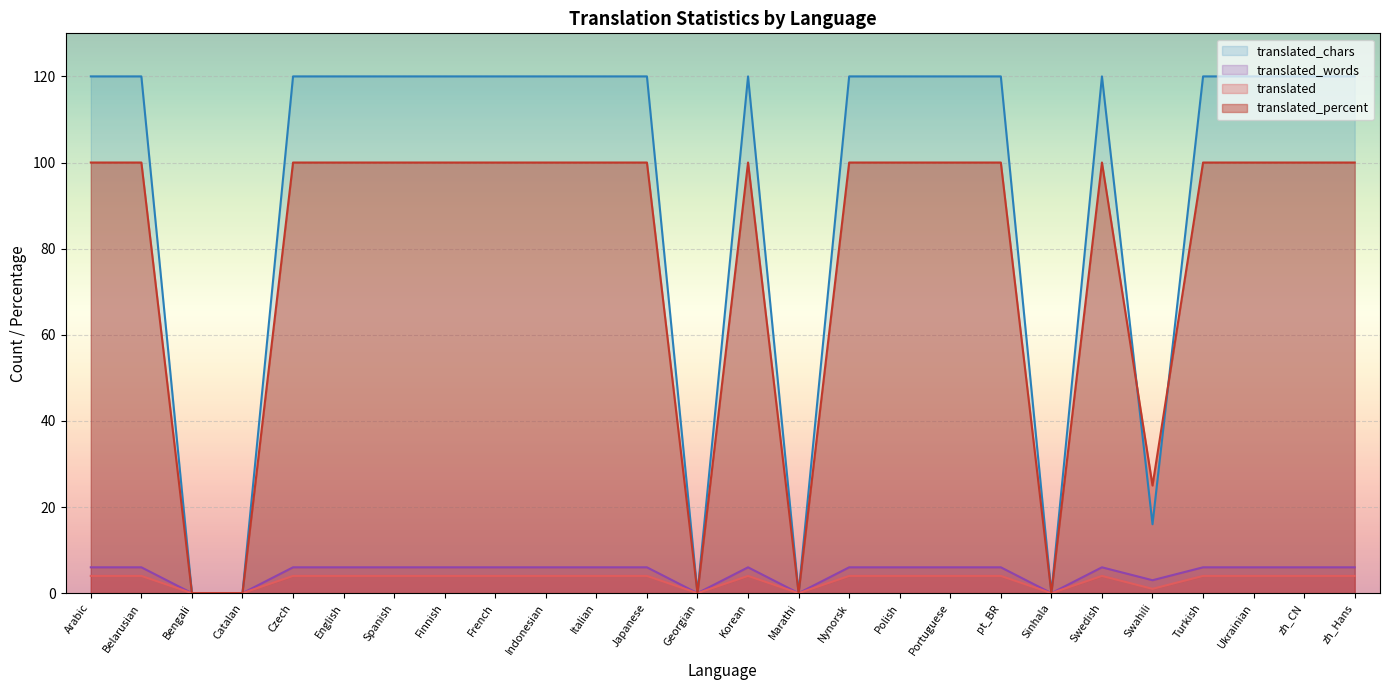

Where is translated nearest to the value 2?

Swahili